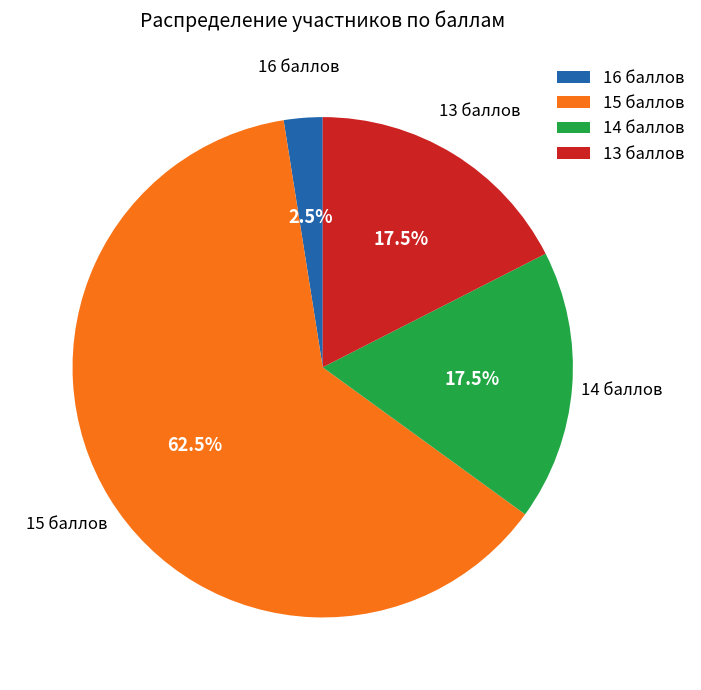

Which slice is the smallest?

16 баллов